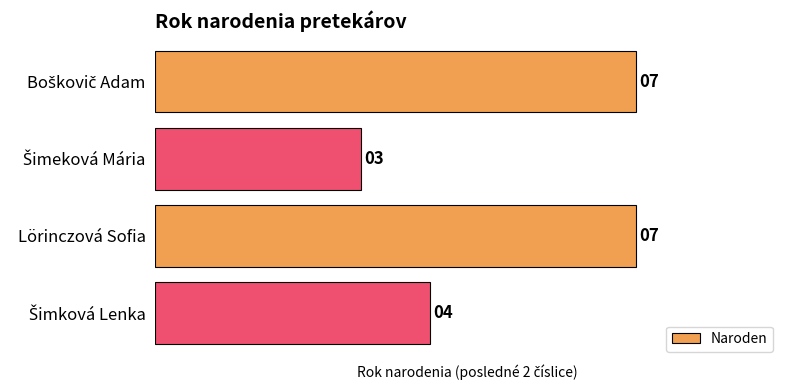

Is it true that the value at Lörinczová Sofia is 5?

False